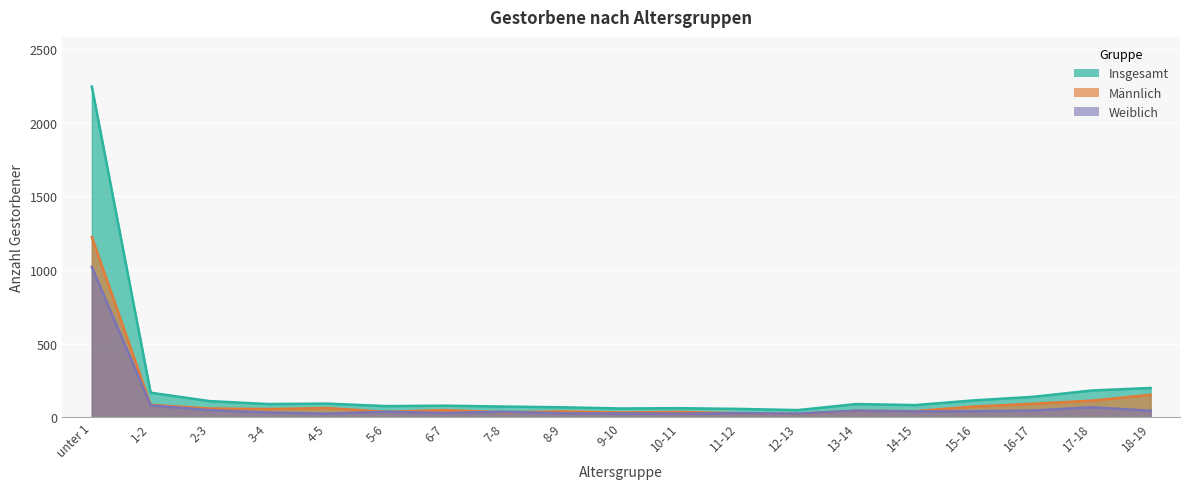

Where does the Männlich series first go above 50?

unter 1